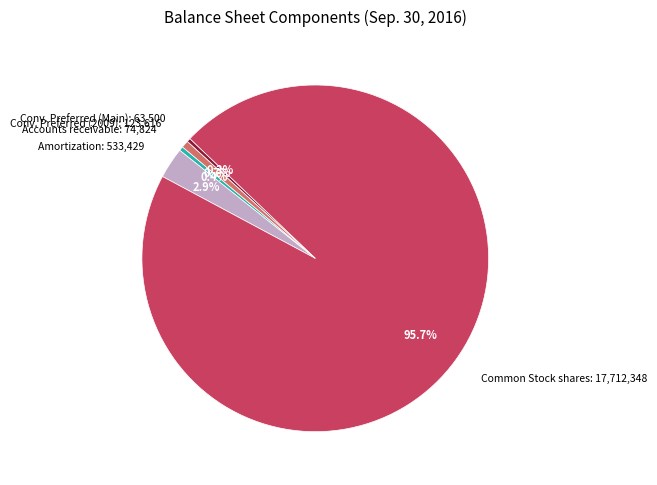

Which slice is the largest?

Common Stock shares: 17,712,348